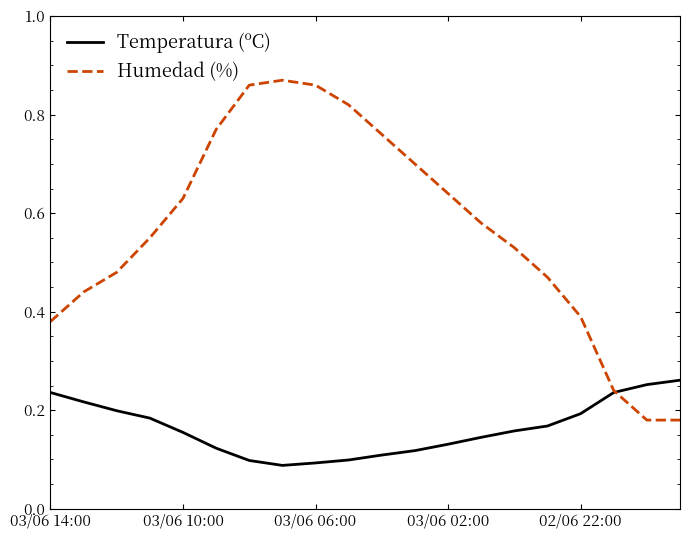

Which series has the largest total across all categories?

Humedad (%)